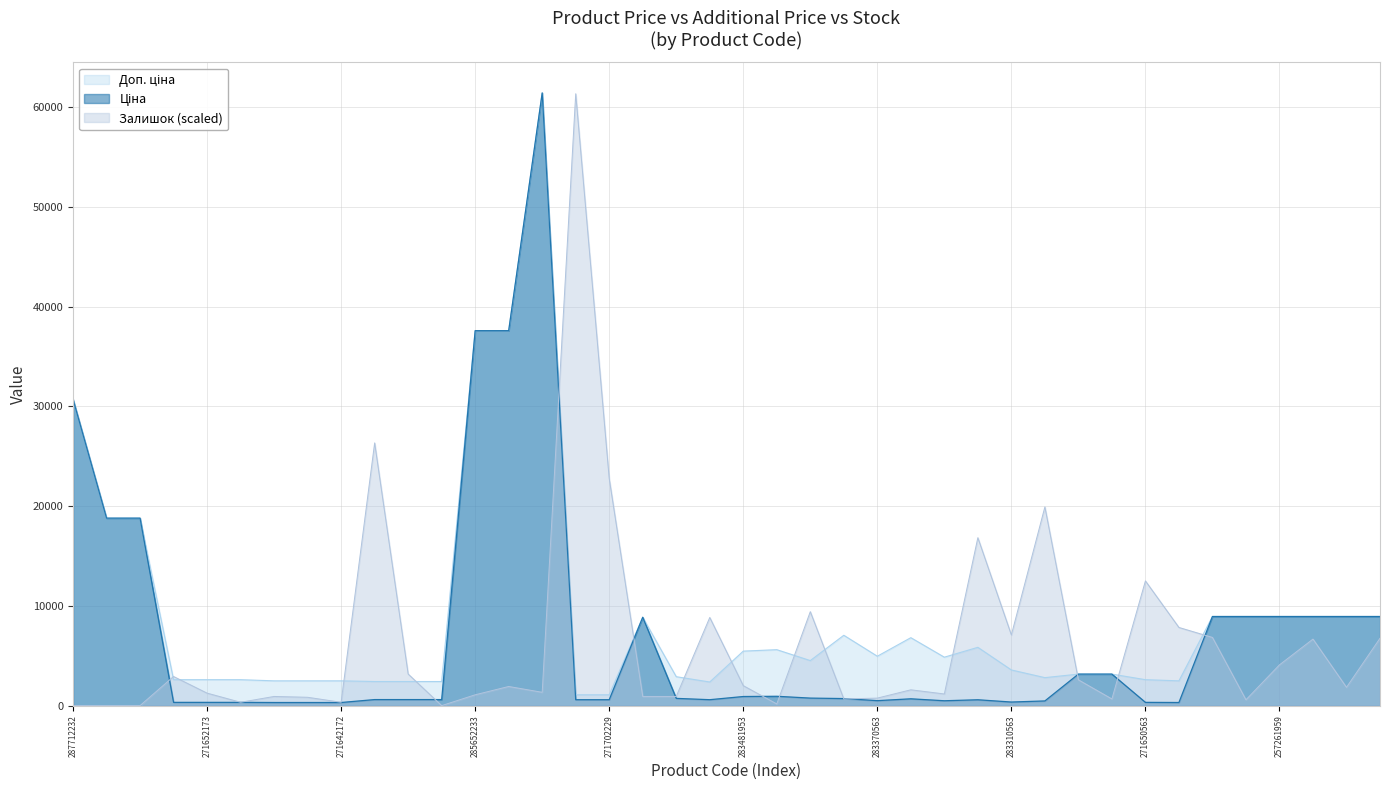

Between 271702230 and 248922198, which series saw the biggest shift?

Залишок